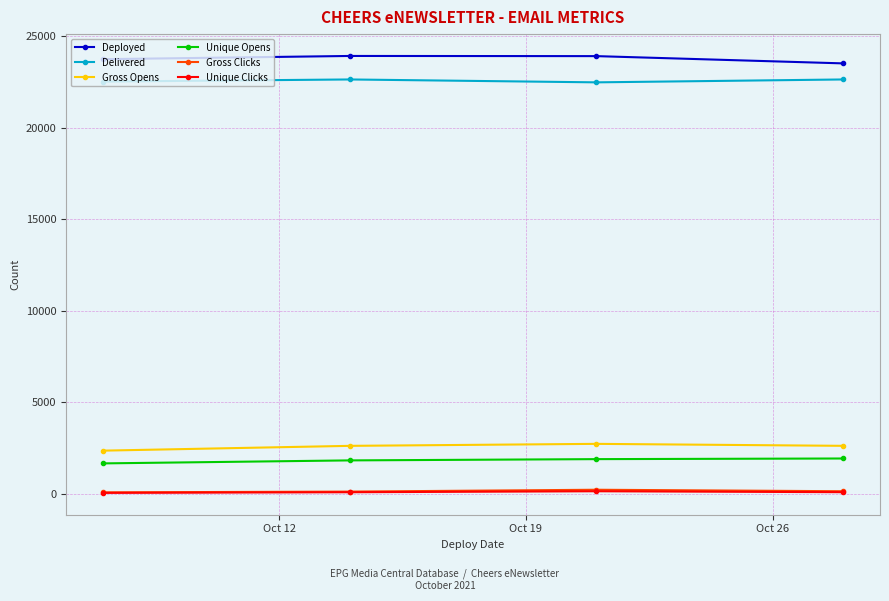

True or false: Deployed and Gross Opens cross at least once.

False